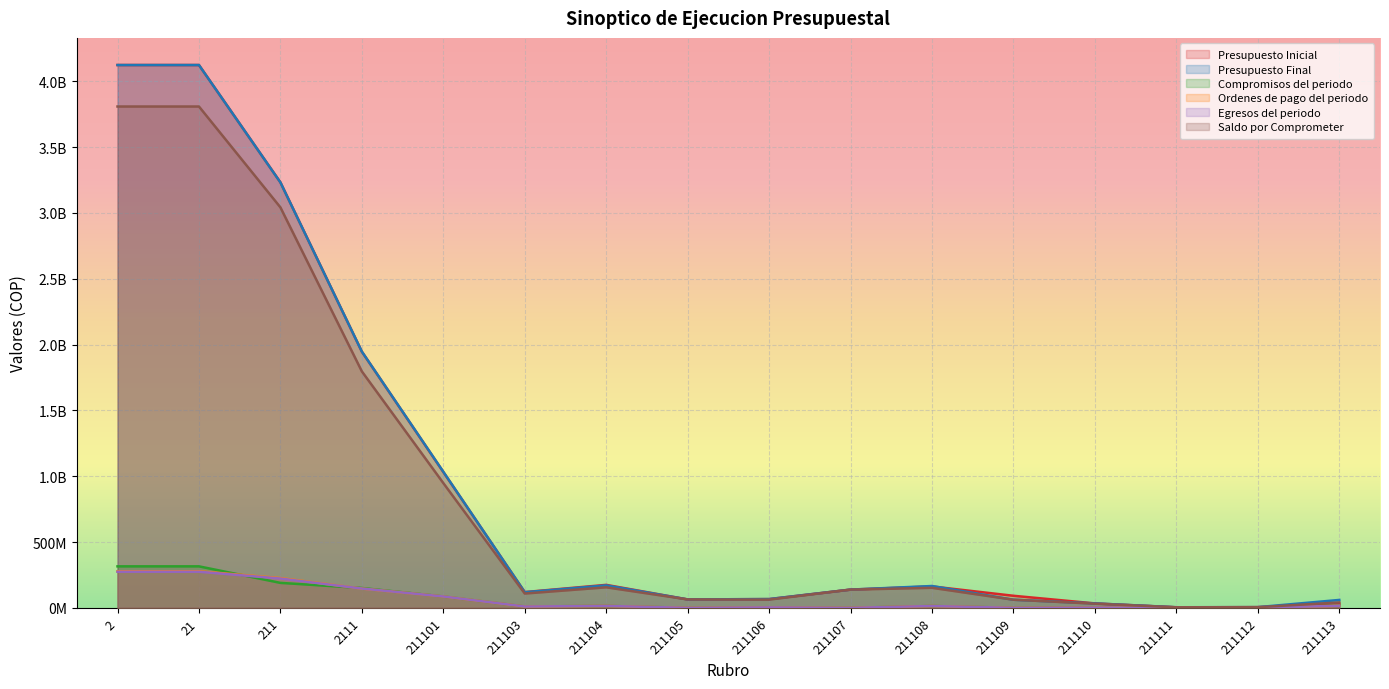

What is the difference between the highest and lowest values at 211?

3042724989